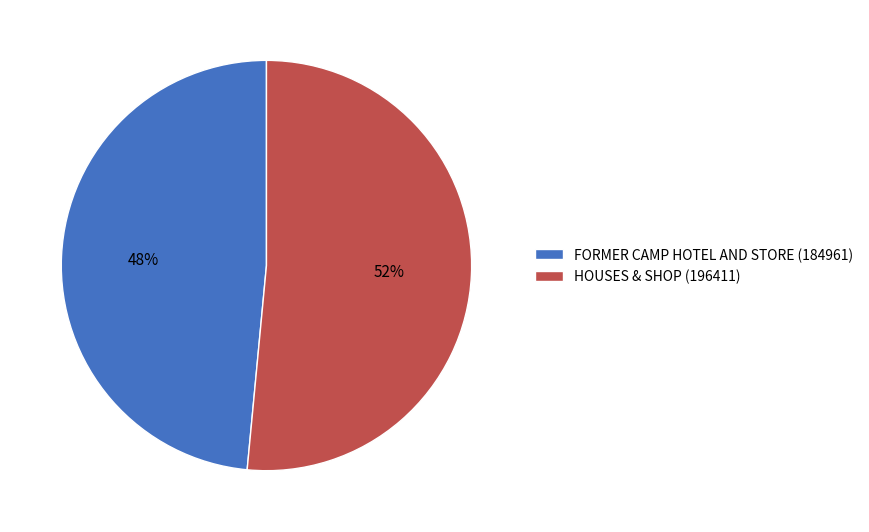

How many segments does this pie chart have?

2